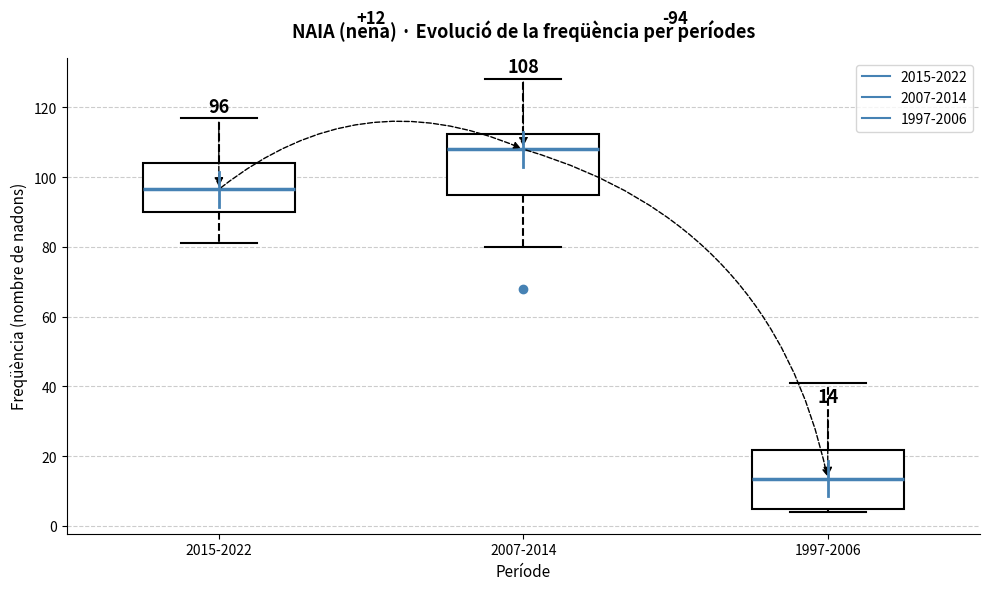

Which box has the highest median line?

2007-2014